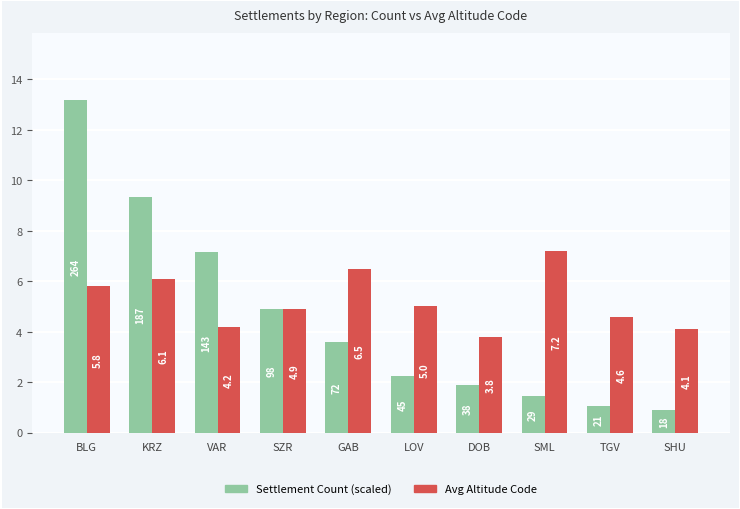

What is the average value of the Avg Altitude Code series?

5.2